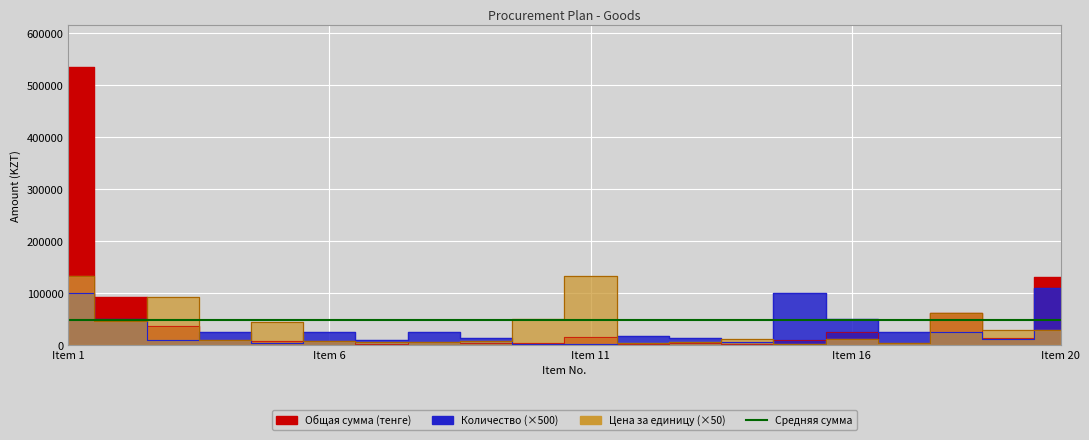

Rank the series at 2 from highest to lowest value.

Общая сумма, Количество, Цена за единицу